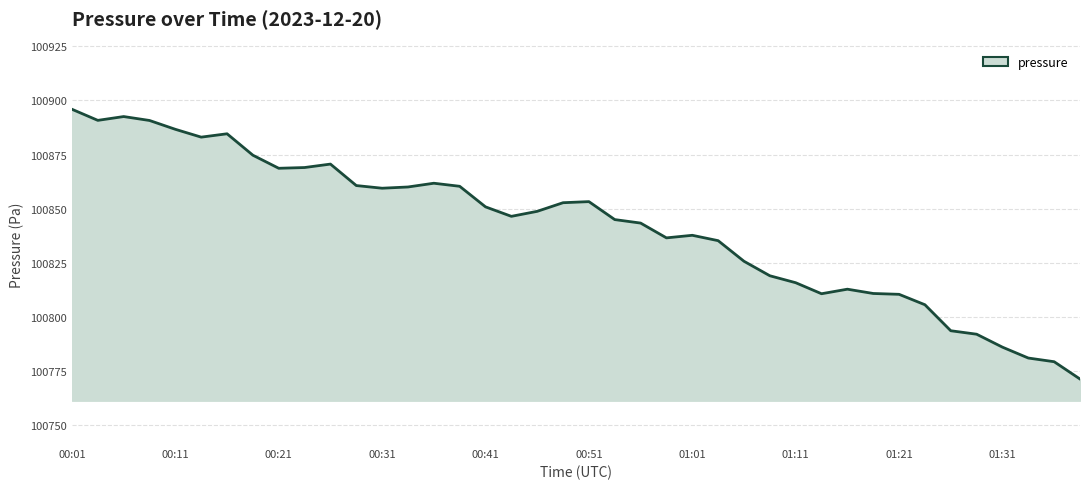

What is the greatest value displayed?

100895.9